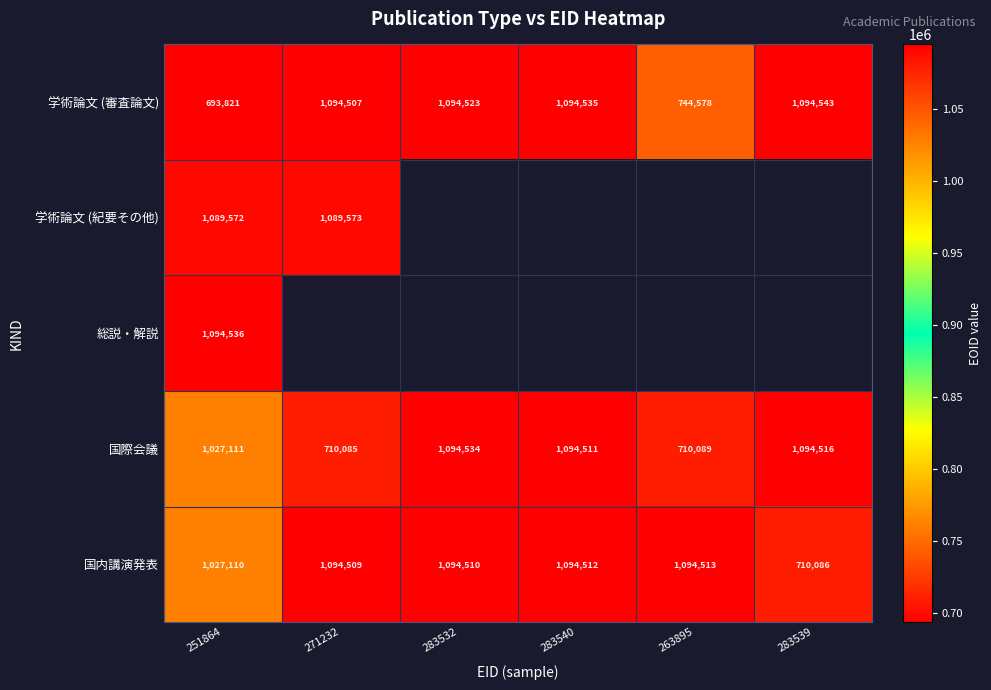

Which category has the highest value across all series?

283539